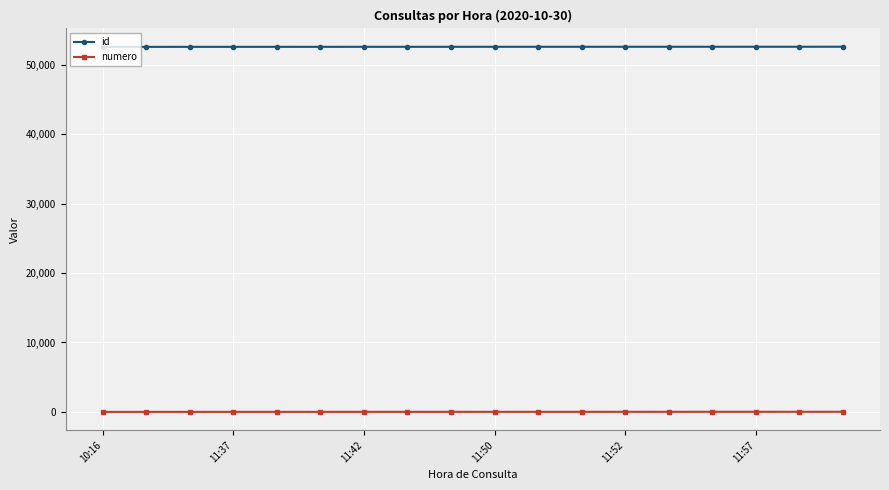

Rank the series by their maximum value, from highest to lowest.

id, numero